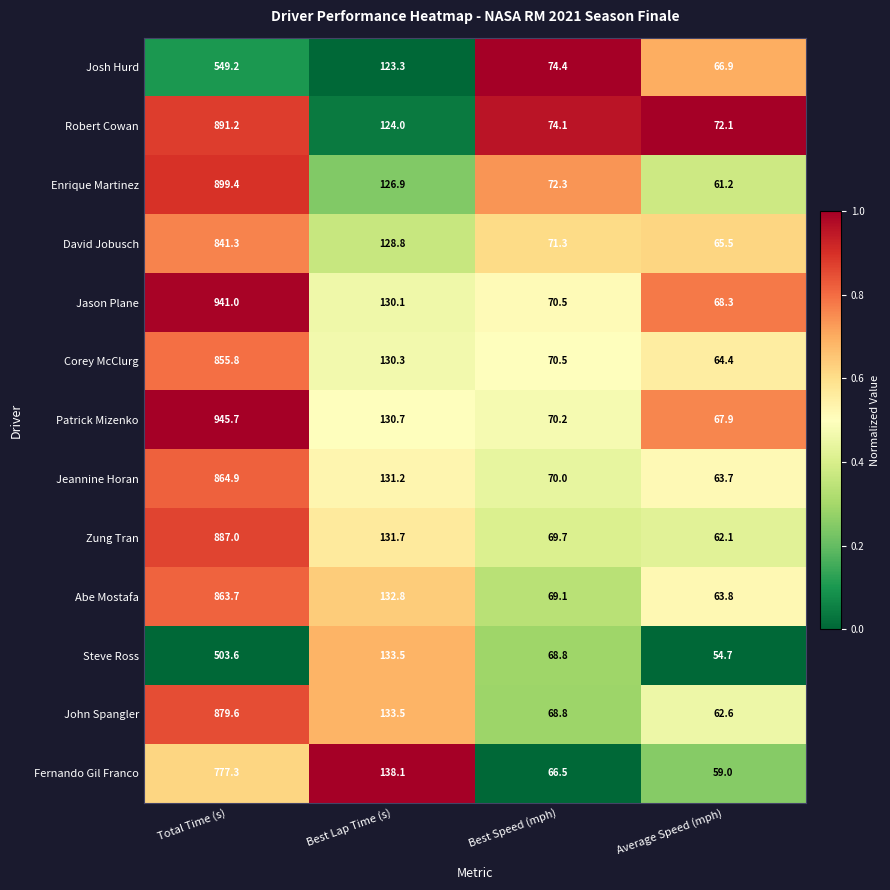

What is the average value of the Jason Plane series?

302.5